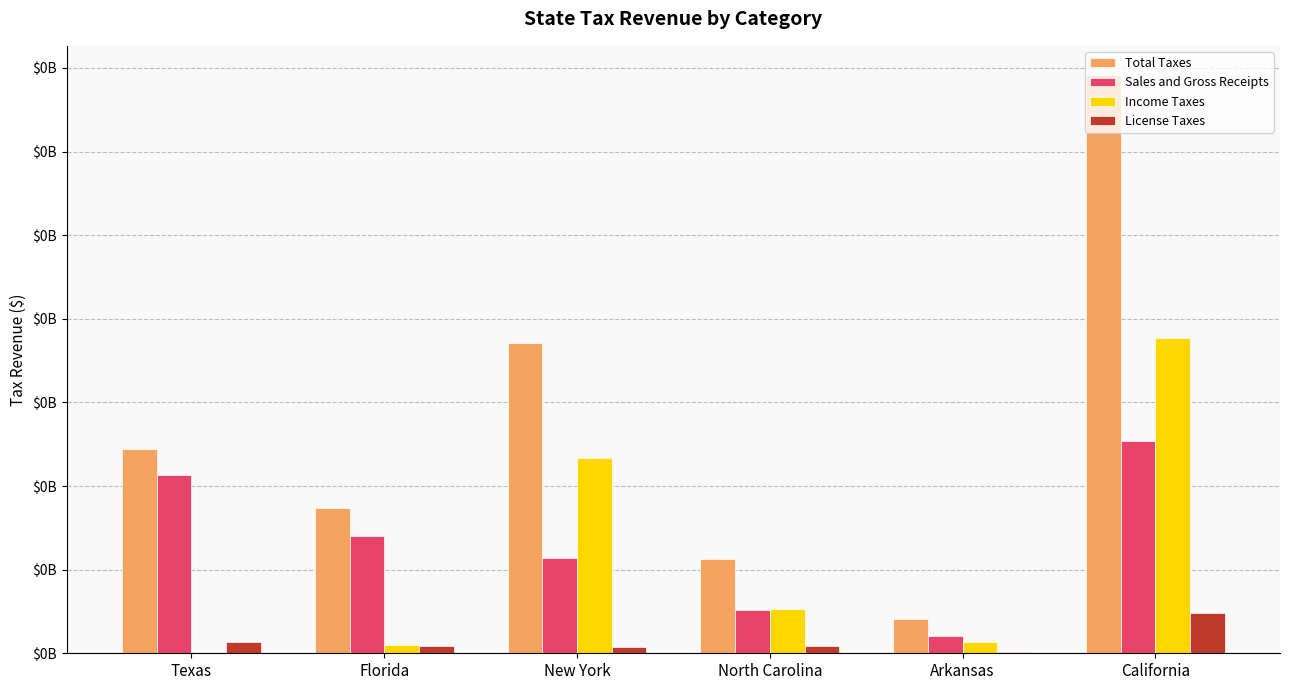

The Sales and Gross Receipts series shows 3495802 at Arkansas. True or false?

False